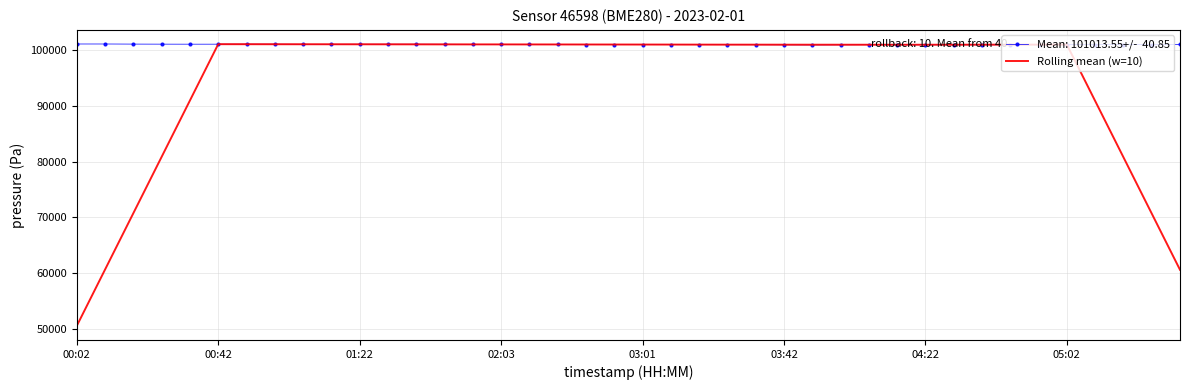

What is the greatest value displayed?

101099.9